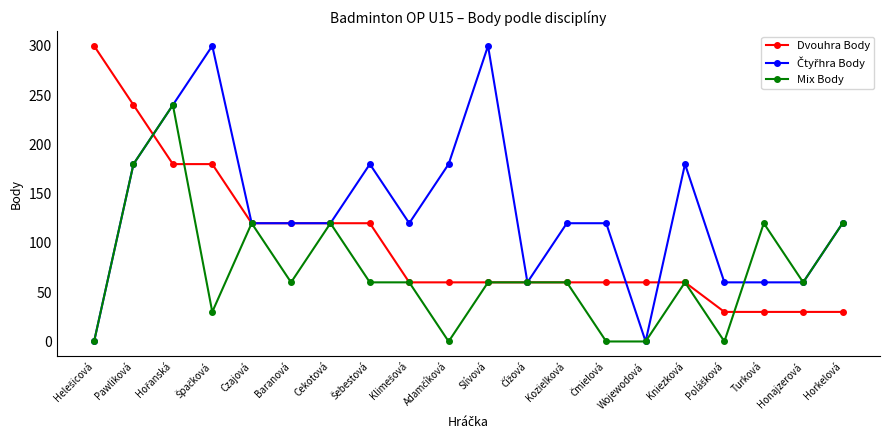

The value of Mix Body at Wojewodová is 73. True or false?

False